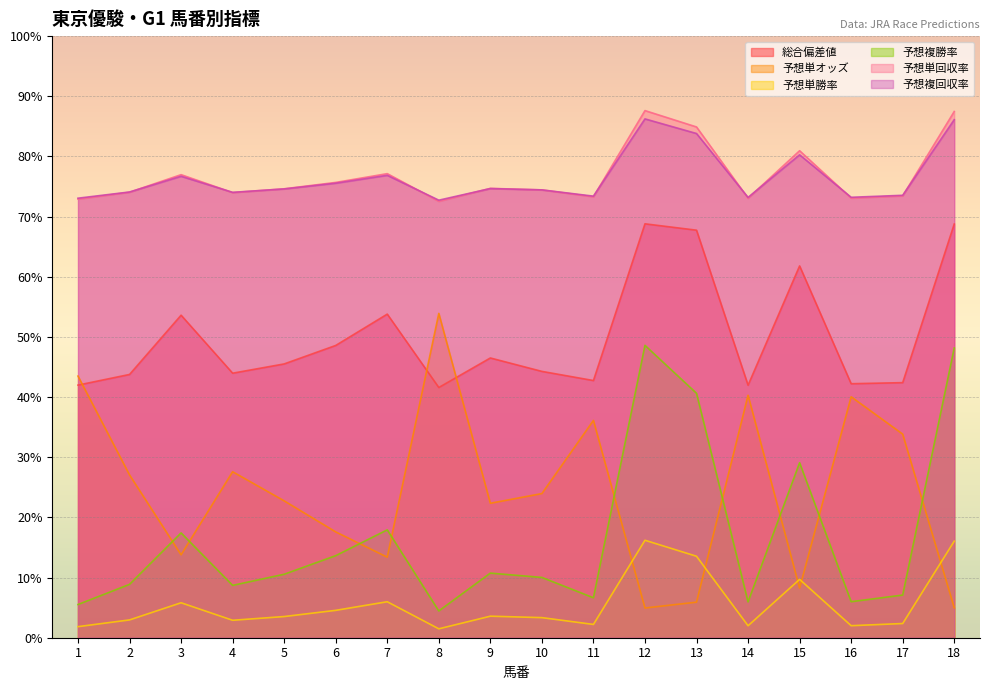

True or false: 予想単勝率 and 予想単回収率 cross at least once.

False